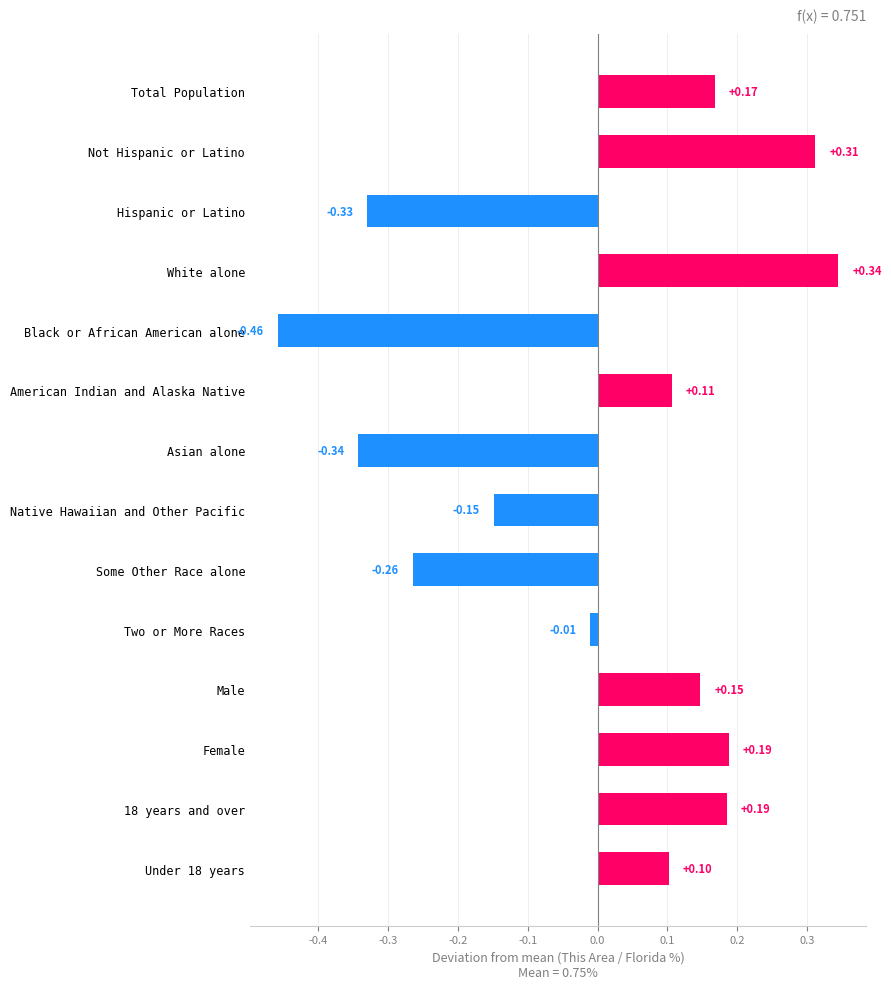

What is the label of the 7th bar from the top?

Asian alone